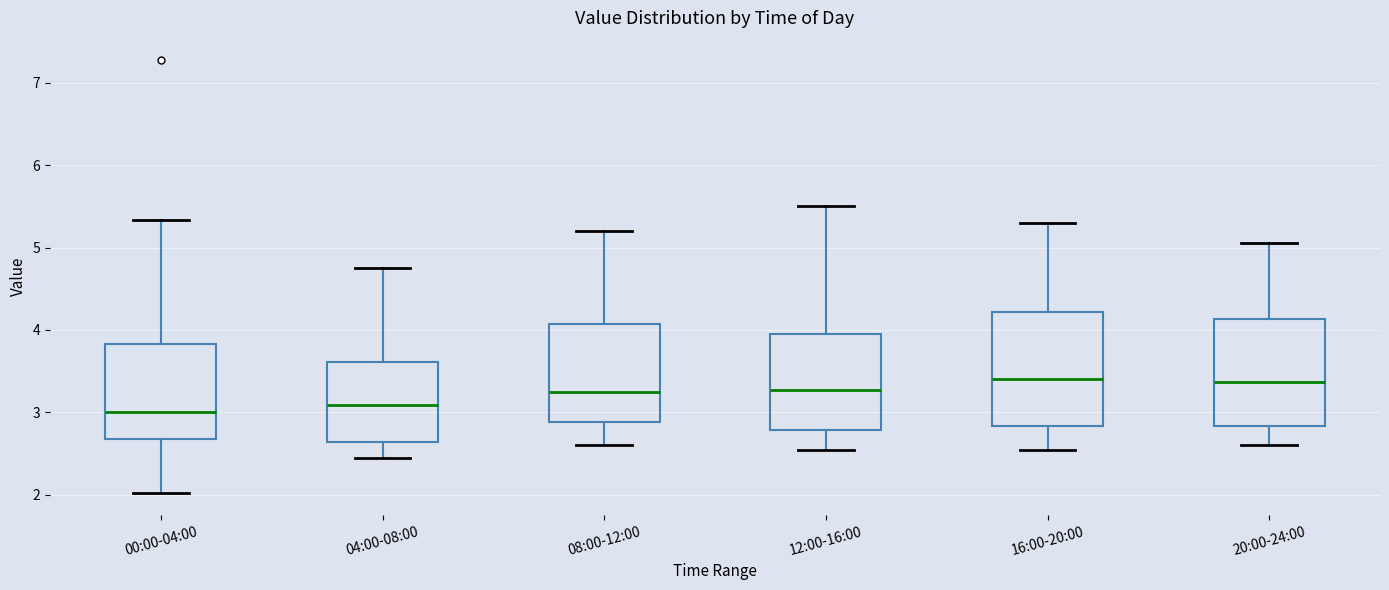

Reading left to right, transcribe this box plot: for each box, give where its median line is, the range the box spans, and where its two whiskers end, as read against the y-axis. The values are not printed on the chart, so give them approximately, as read against the axis.

00:00-04:00: median 3.0, box 2.7 to 3.8, whiskers 2.0 to 5.3
04:00-08:00: median 3.1, box 2.6 to 3.6, whiskers 2.5 to 4.8
08:00-12:00: median 3.3, box 2.9 to 4.1, whiskers 2.6 to 5.2
12:00-16:00: median 3.3, box 2.8 to 4.0, whiskers 2.6 to 5.5
16:00-20:00: median 3.4, box 2.8 to 4.2, whiskers 2.6 to 5.3
20:00-24:00: median 3.4, box 2.8 to 4.1, whiskers 2.6 to 5.1